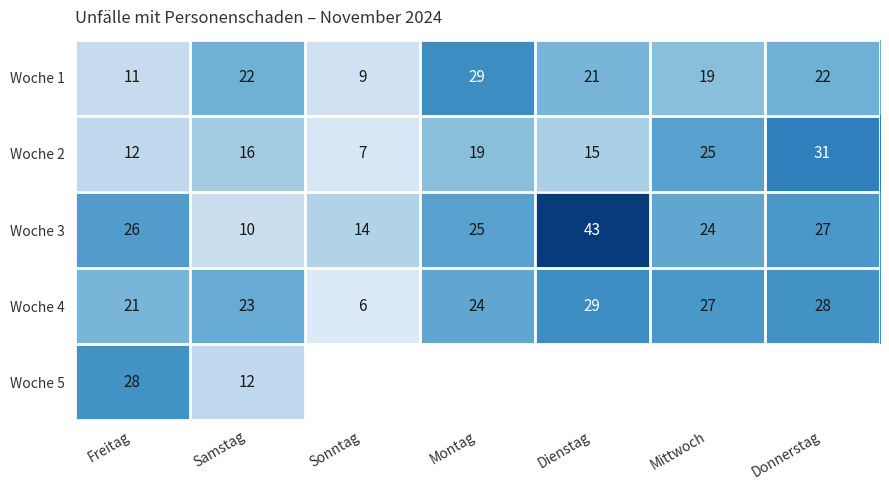

True or false: Woche 4 has a value of 24 at Montag.

True